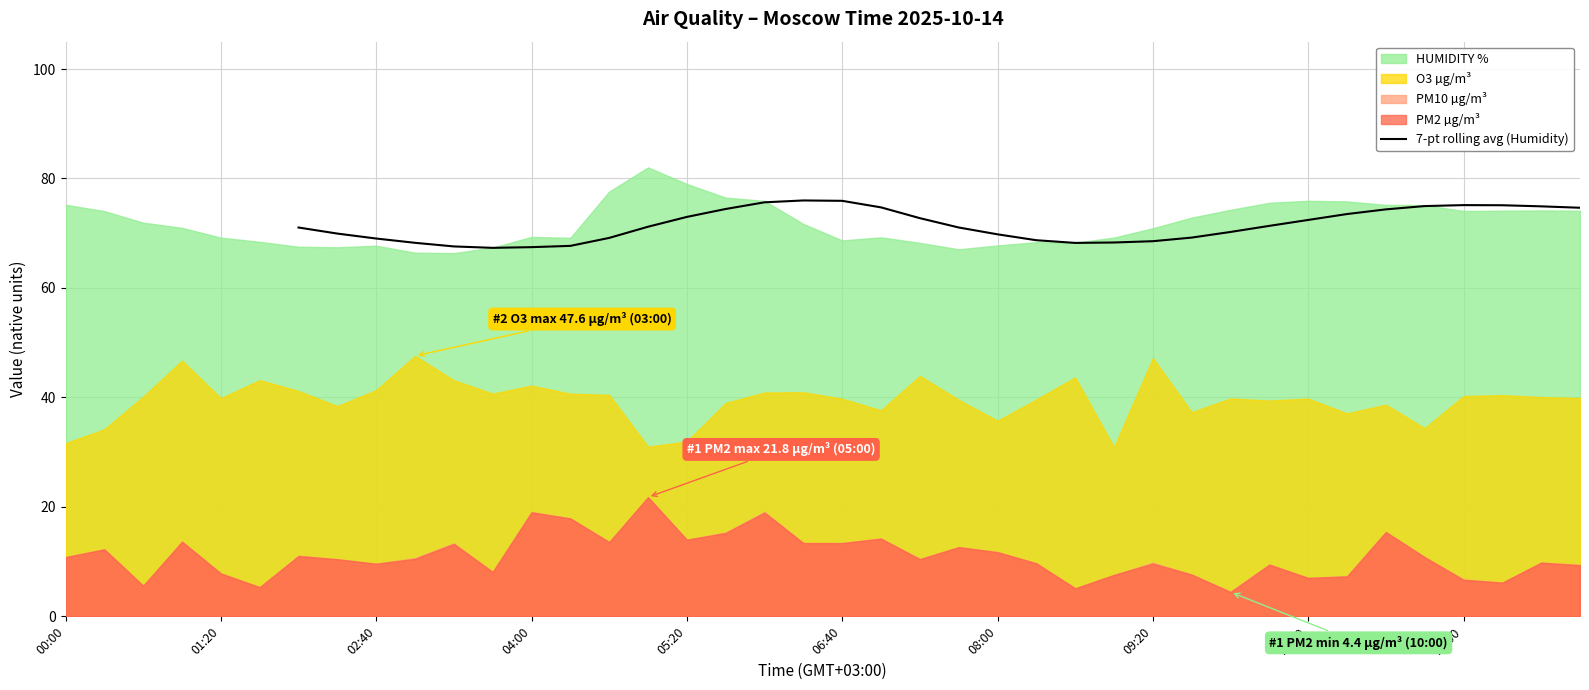

The 7-pt rolling avg (Humidity) series shows 72.4 at 10:40. True or false?

True